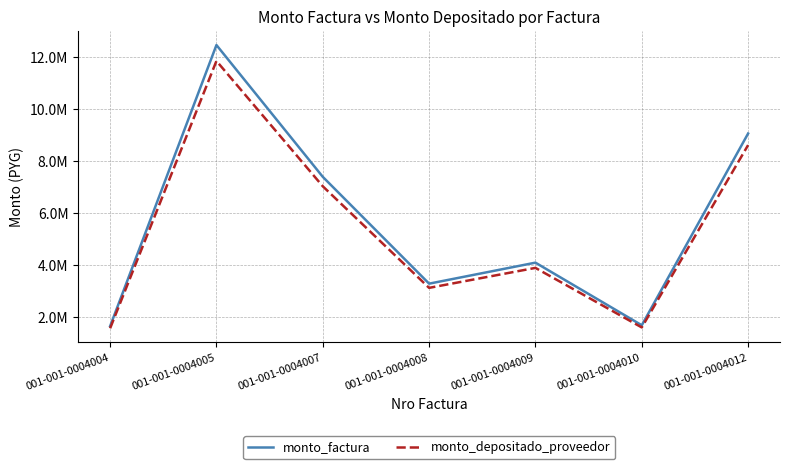

Reading left to right, what are all the values shown in this chart?

monto_factura: 1663420	12469230	7404000	3298900	4106235	1700000	9068500
monto_depositado_proveedor: 1581882	11858011	7041070	3137194	3904955	1616669	8623978